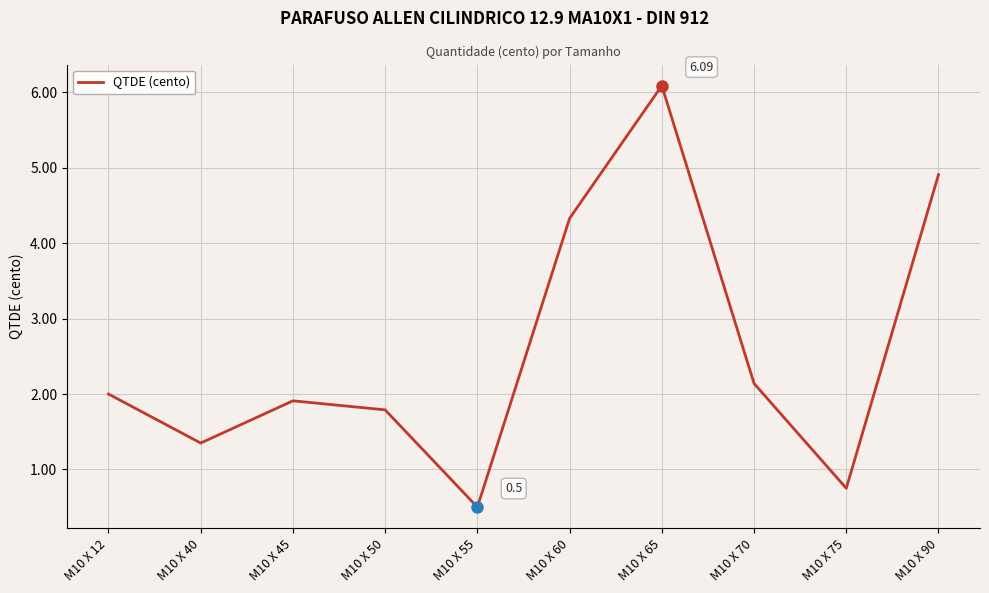

Where is the data nearest to the value 3?

M10 X 70